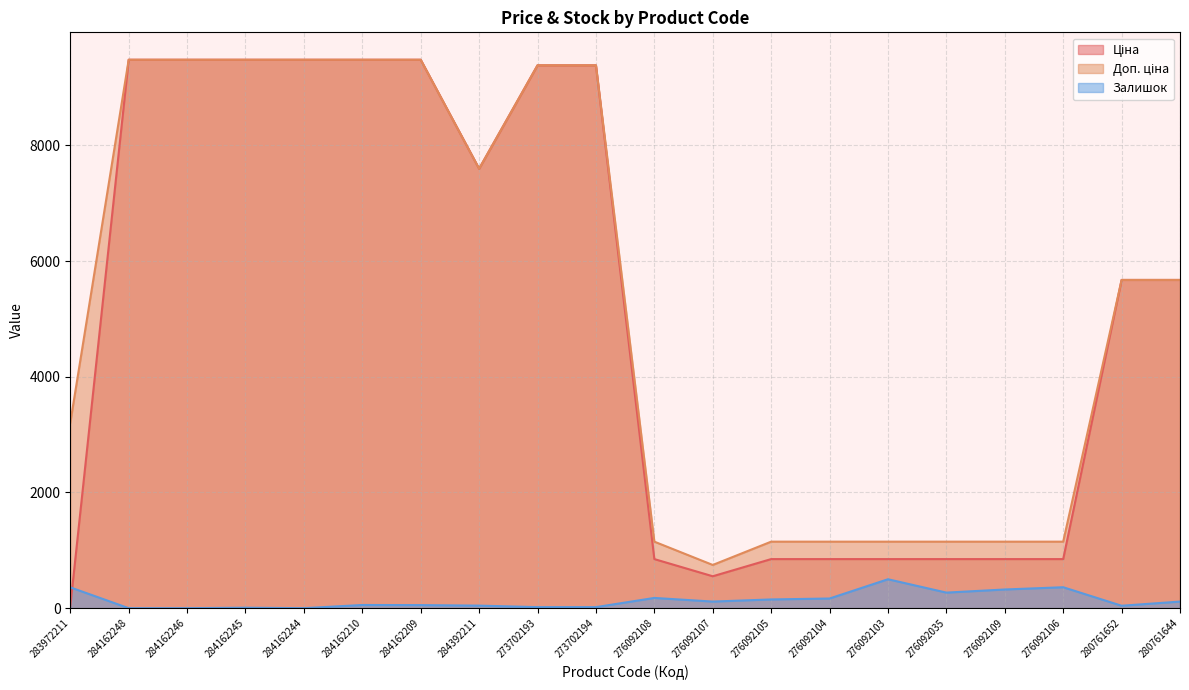

How many values in the Залишок series are below 114?

10